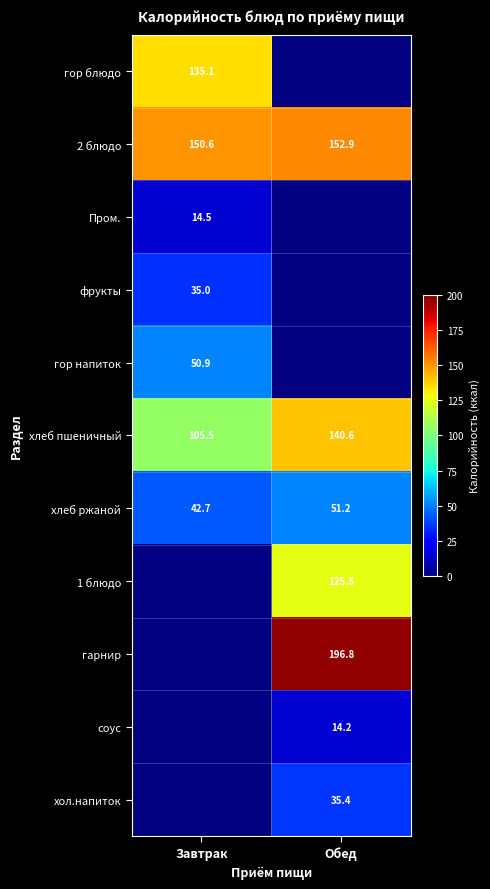

What is the maximum value shown in the chart?

196.8